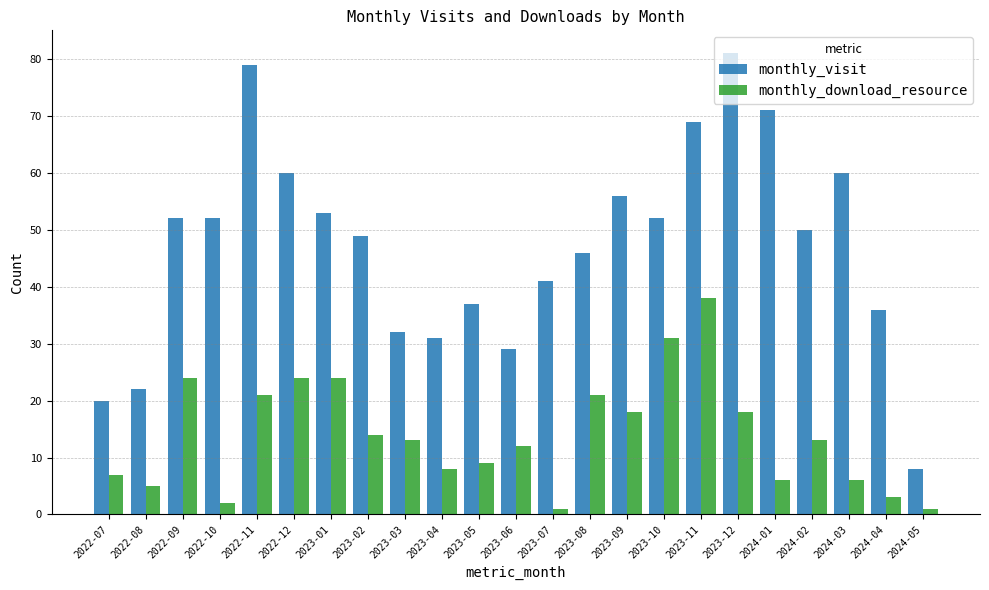

List the series in order of their peak value, highest first.

monthly_visit, monthly_download_resource